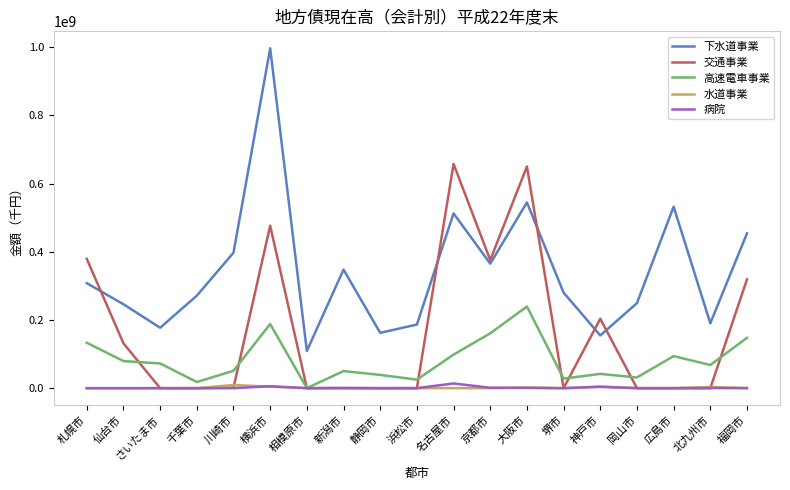

What is the highest value of the 下水道事業 series?

996674202